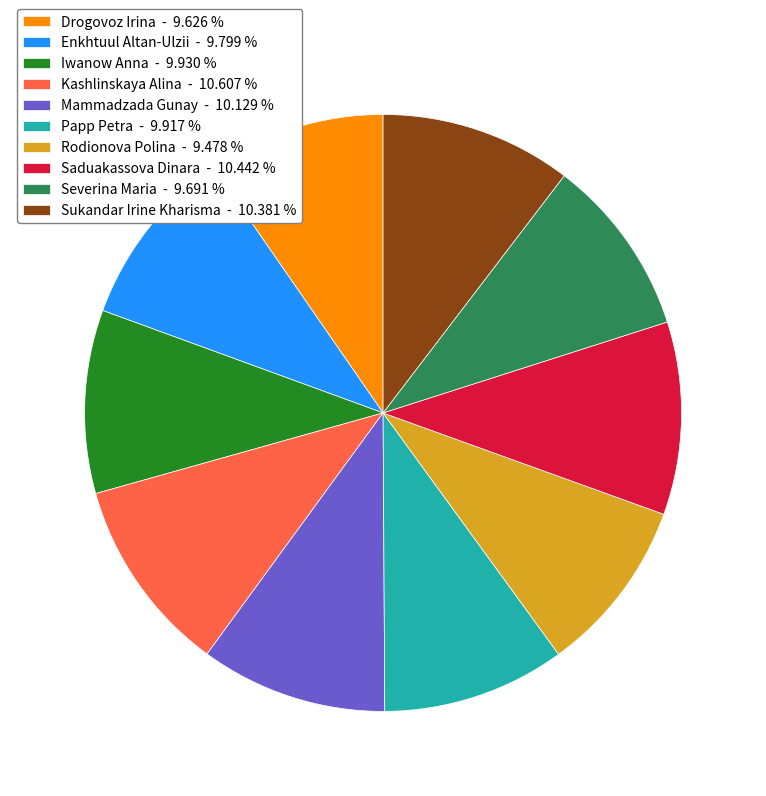

Does Severina Maria account for over 50% of the chart?

No